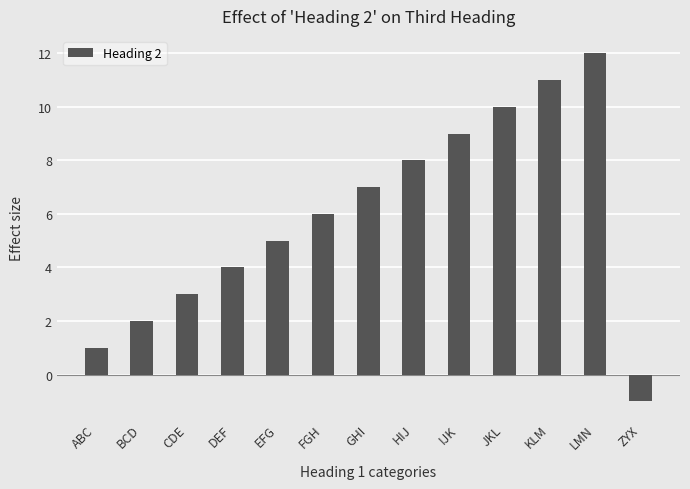

What is the change in value from DEF to JKL?

+6